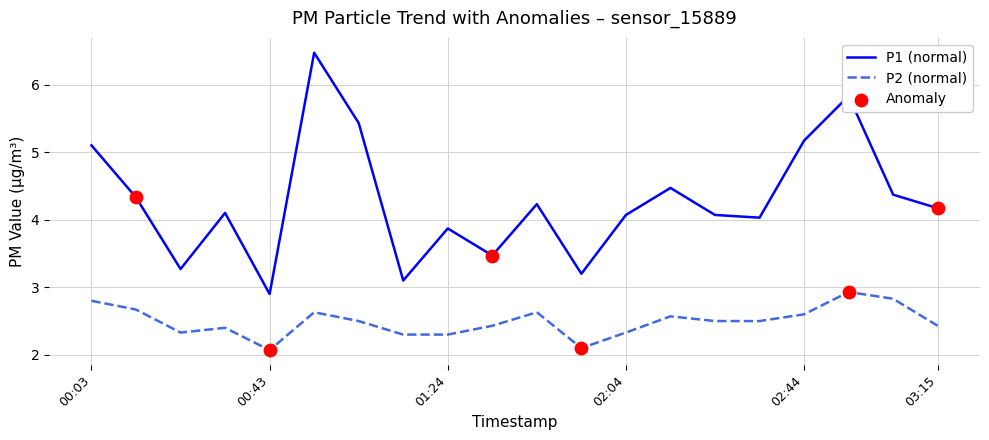

Which series has the largest range (max minus min)?

P1 (normal)